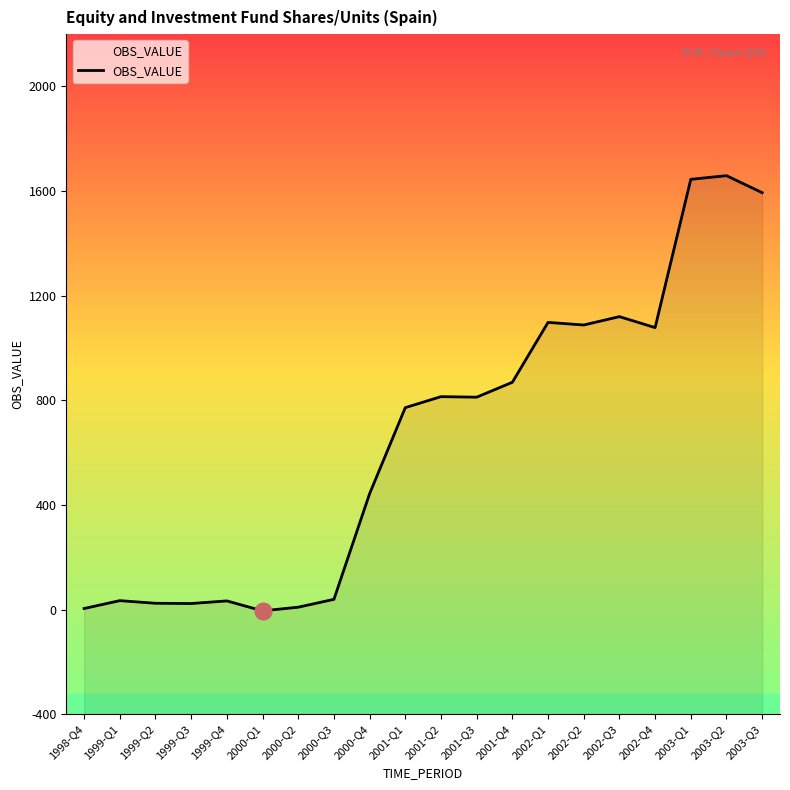

What is the change in value from 1999-Q4 to 2001-Q2?

+781